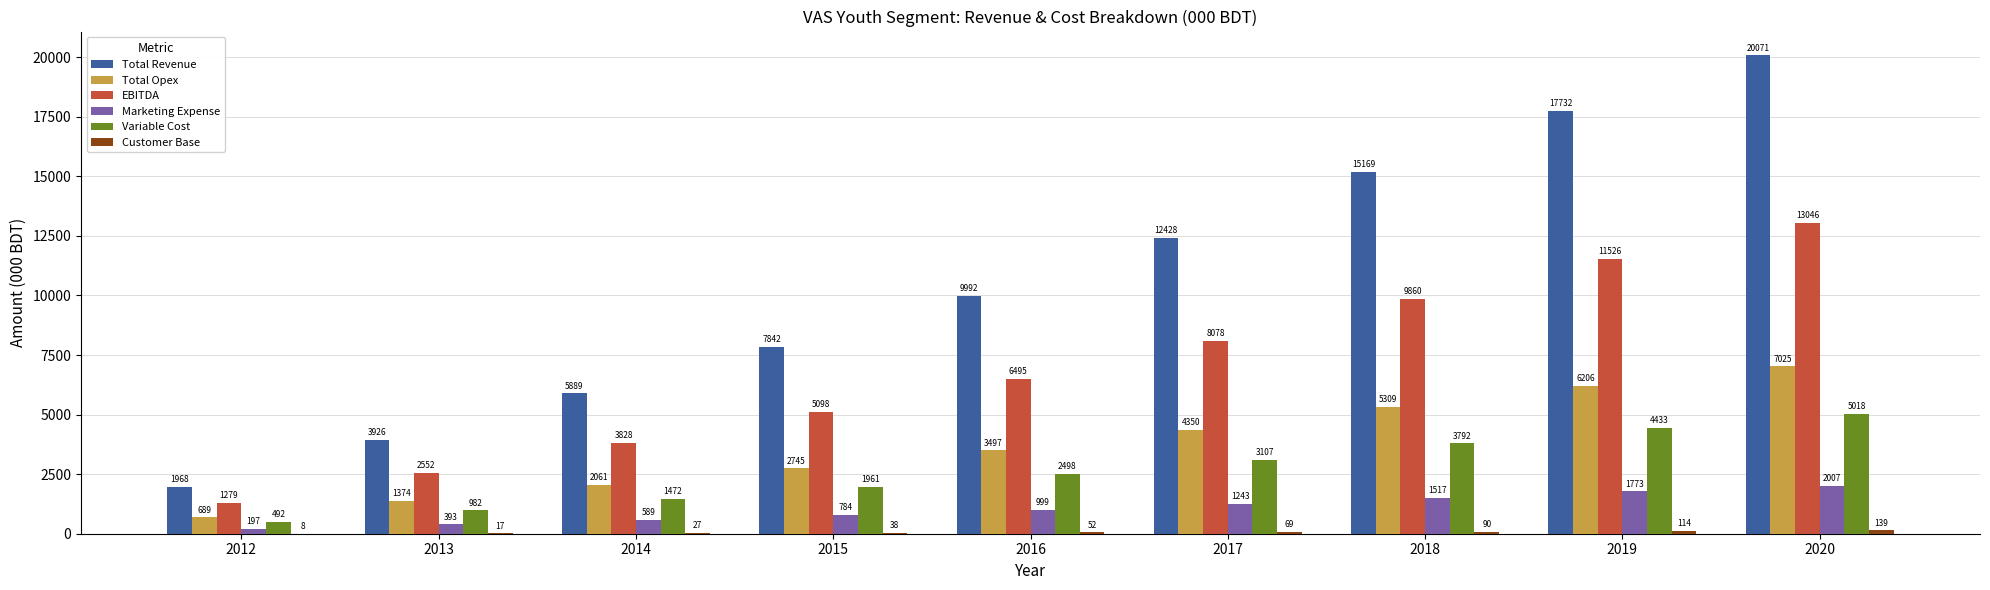

What is the sum of the Marketing Expense values at 2012 and 2019?

1970.0